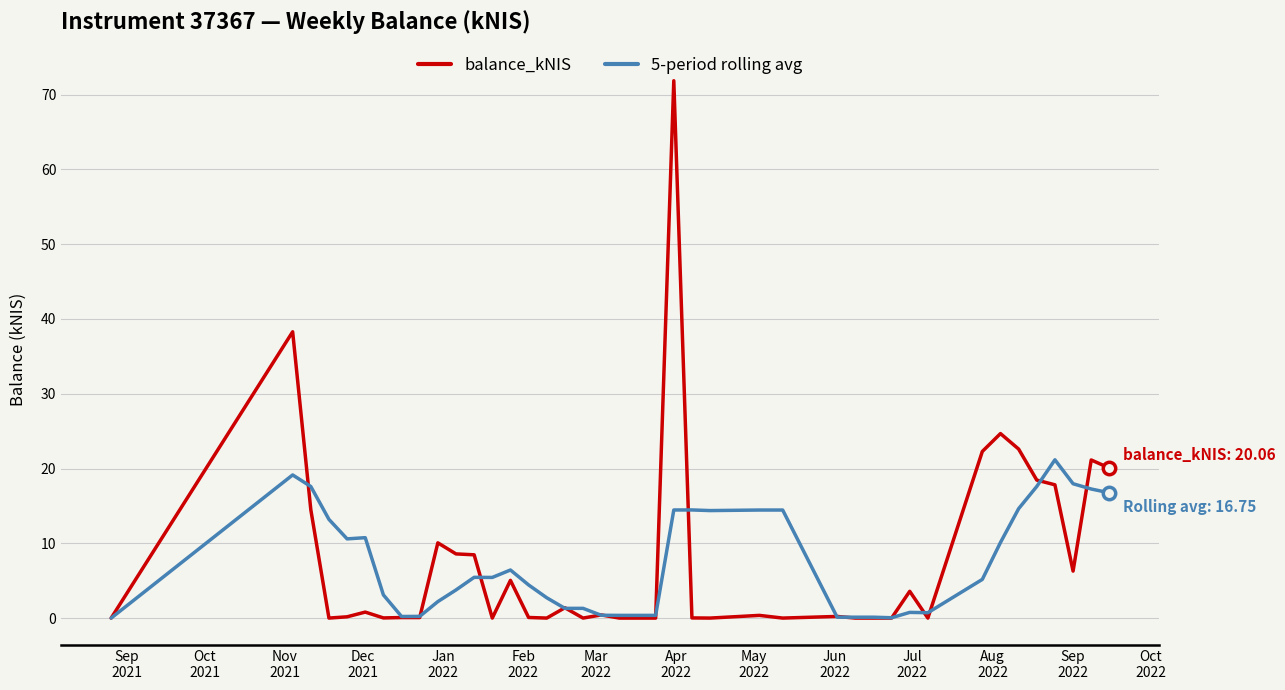

Which series has the largest range (max minus min)?

balance_kNIS